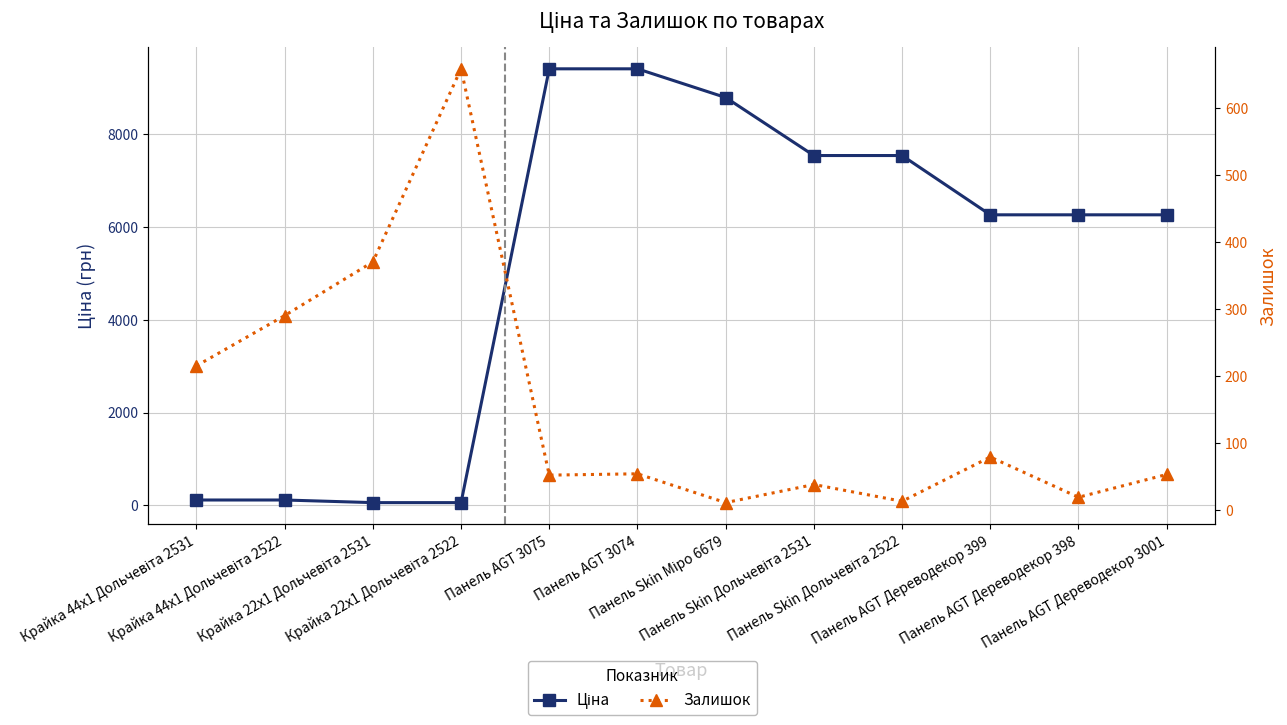

True or false: Ціна has a value of 56.7 at Крайка 22x1 Дольчевіта 2531.

True